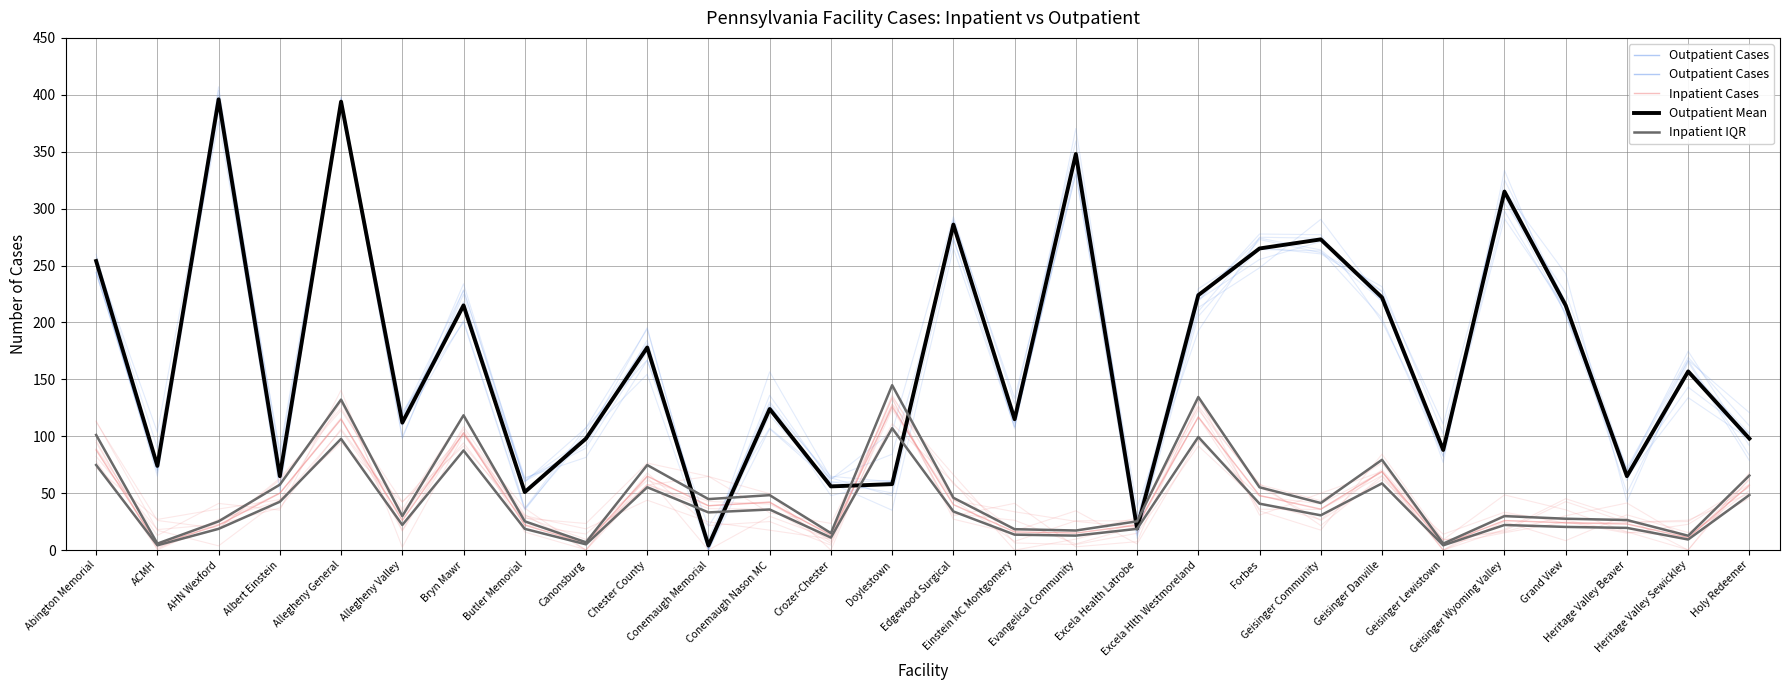

What is the value of the Outpatient Mean point at the 24th from the left?

315.0